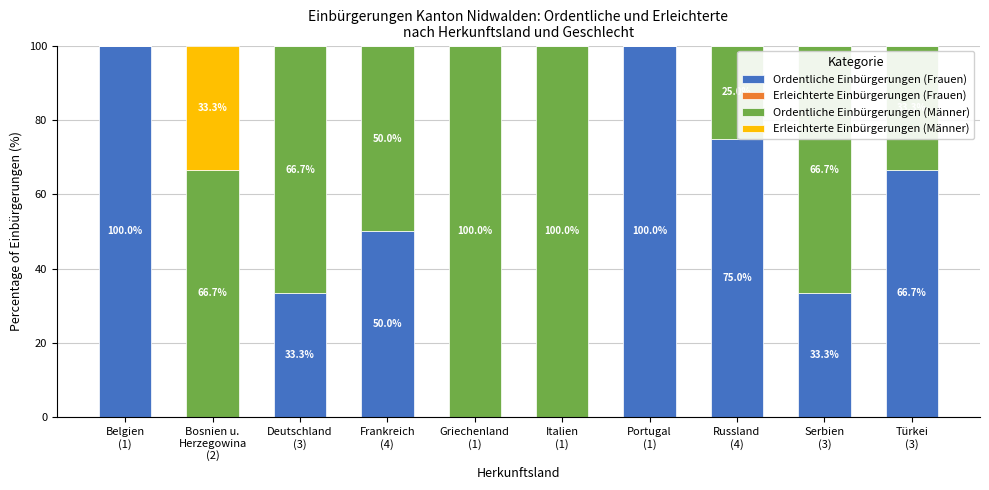

Where is Ordentliche Einbürgerungen (Frauen) nearest to the value 50?

Frankreich
(4)